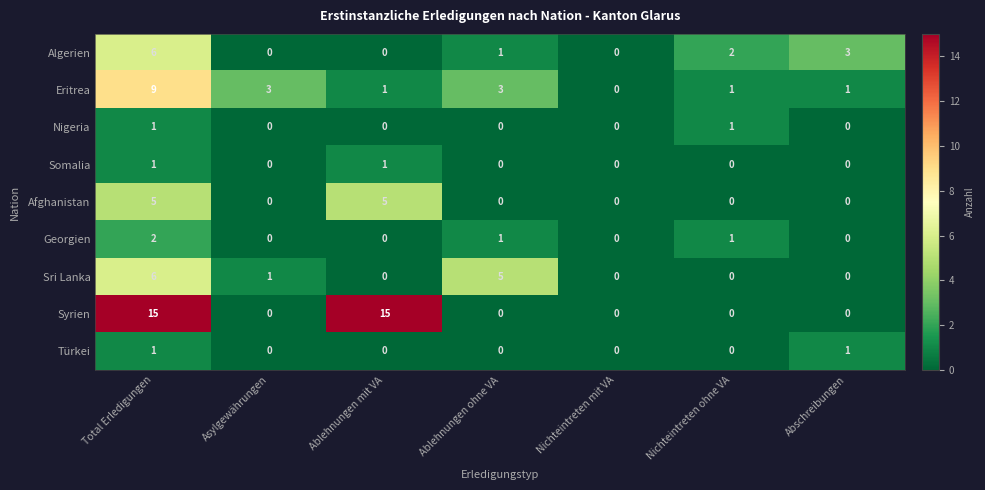

True or false: Sri Lanka has a value of -3 at Nichteintreten mit VA.

False